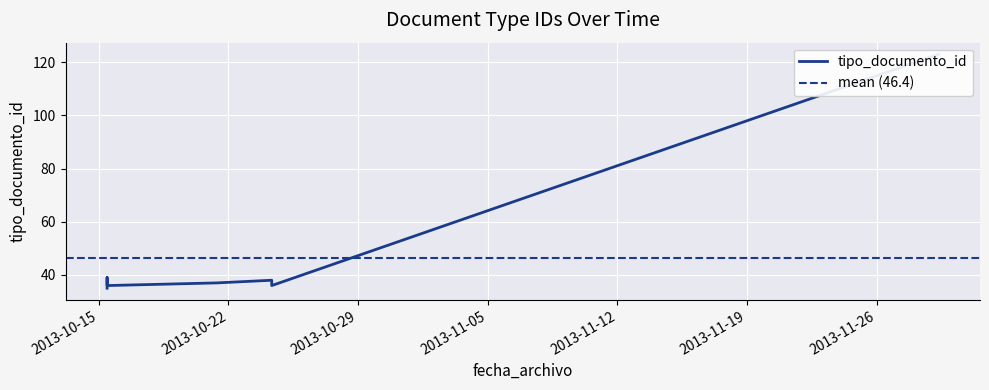

How many lines are shown in the chart?

1